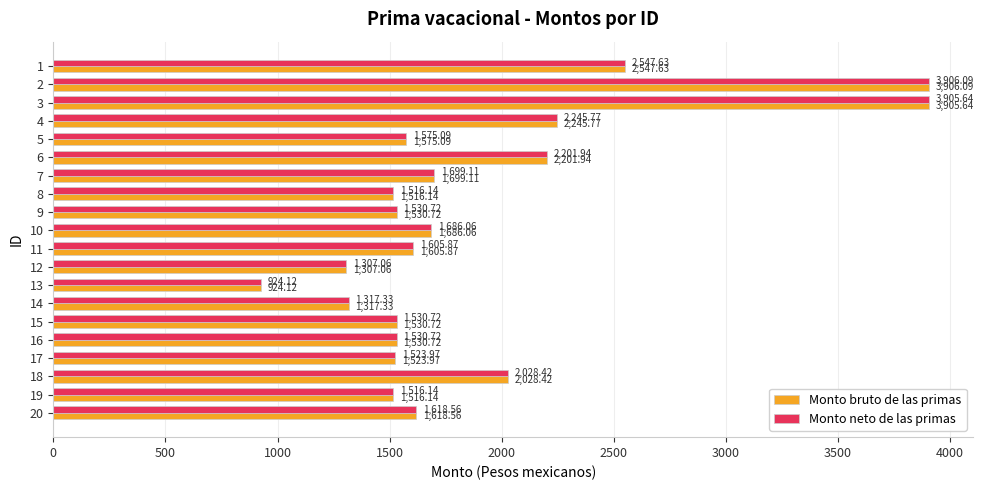

Which label corresponds to the smallest value in the chart?

13